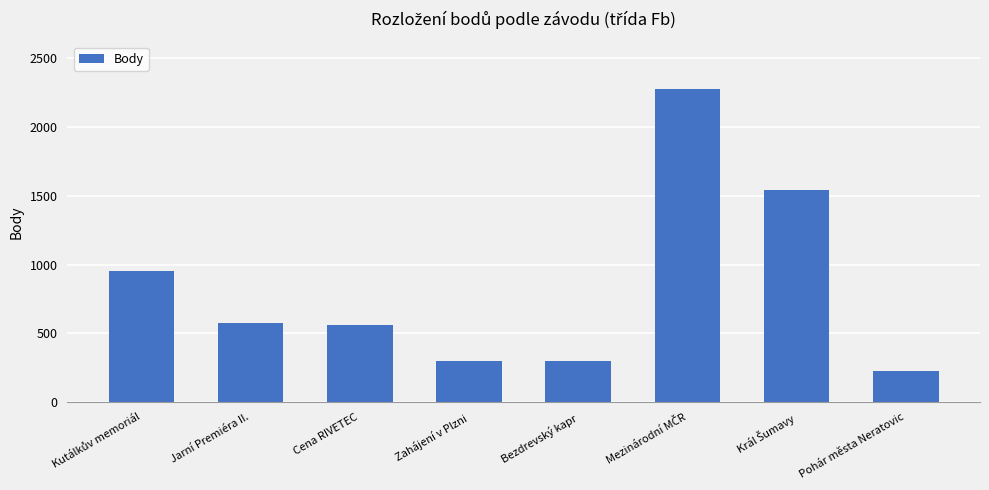

What is the average value?

844